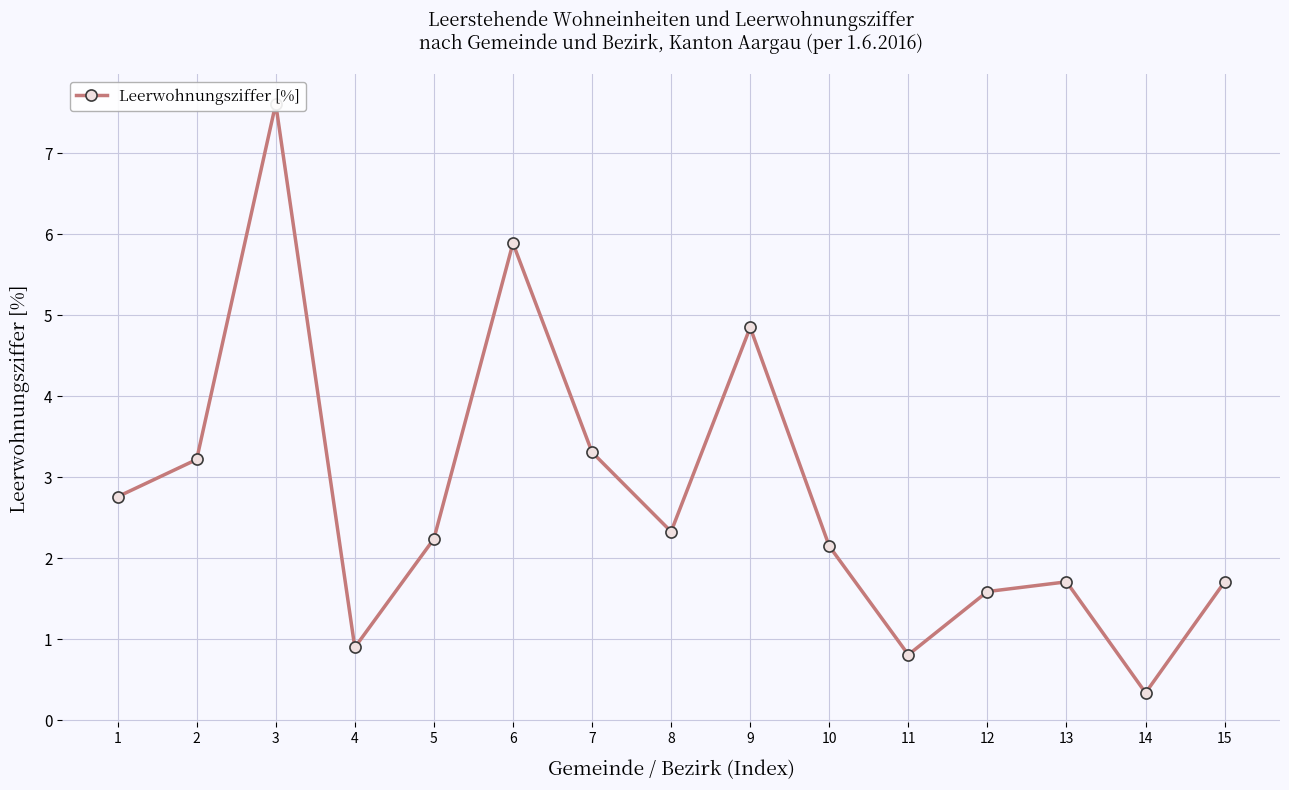

Where is the first local minimum?

4